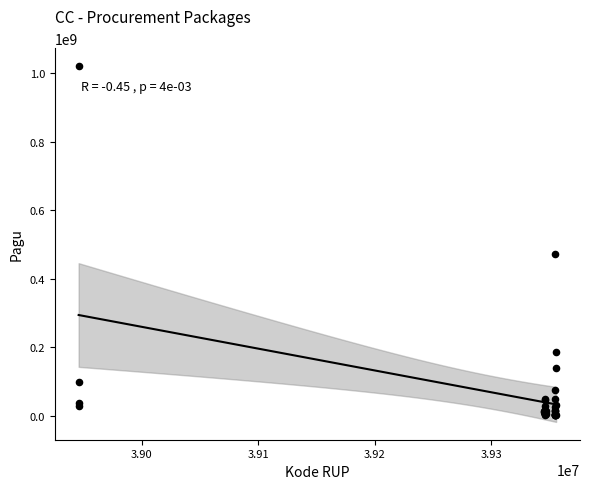

What Y value in the scatter plot is closest to 510789236?

472000000